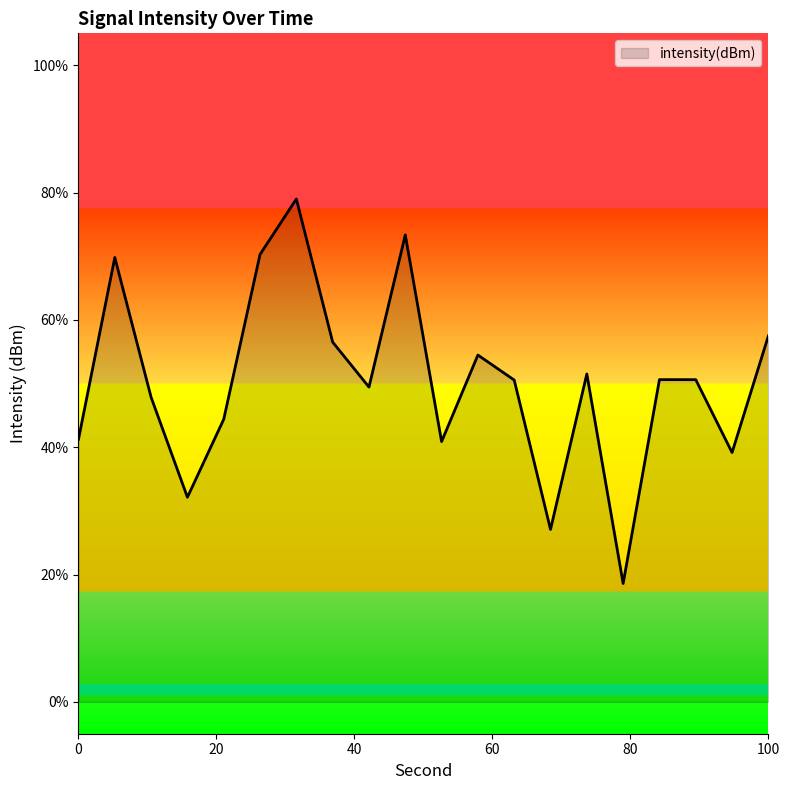

What is the minimum value shown in the chart?

18.6